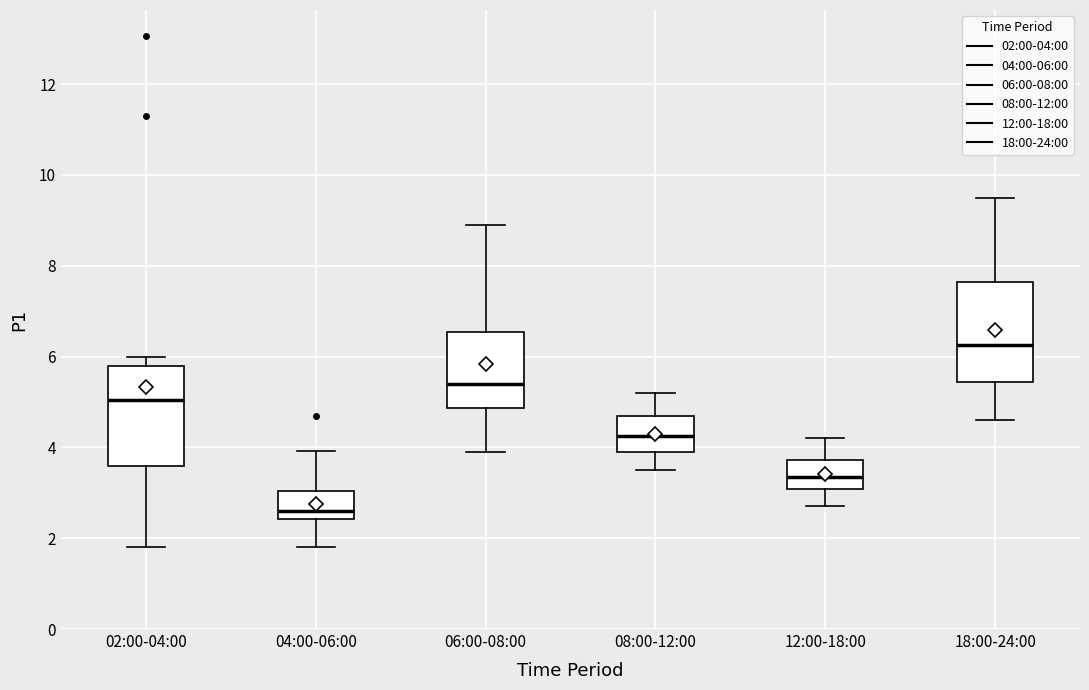

Reading left to right, read every box against the y-axis: the position of its median line, the range the box covers, and the ends of its whiskers. The values are not printed on the chart, so give them approximately, as read against the axis.

02:00-04:00: median 5.0, box 3.6 to 5.8, whiskers 1.8 to 6.0
04:00-06:00: median 2.6, box 2.4 to 3.0, whiskers 1.8 to 4.0
06:00-08:00: median 5.4, box 4.8 to 6.6, whiskers 4.0 to 9.0
08:00-12:00: median 4.2, box 4.0 to 4.8, whiskers 3.6 to 5.2
12:00-18:00: median 3.4, box 3.0 to 3.8, whiskers 2.8 to 4.2
18:00-24:00: median 6.2, box 5.4 to 7.6, whiskers 4.6 to 9.6